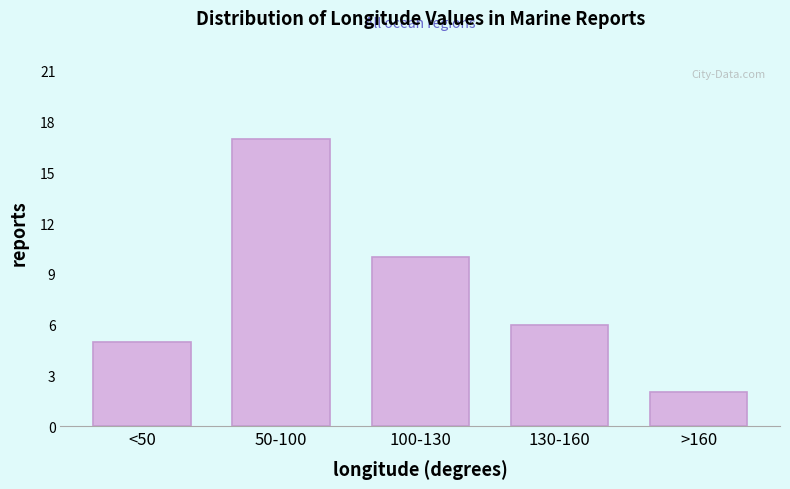

Reading left to right, list all the values displayed in this chart.

<50=5	50-100=17	100-130=10	130-160=6	>160=2